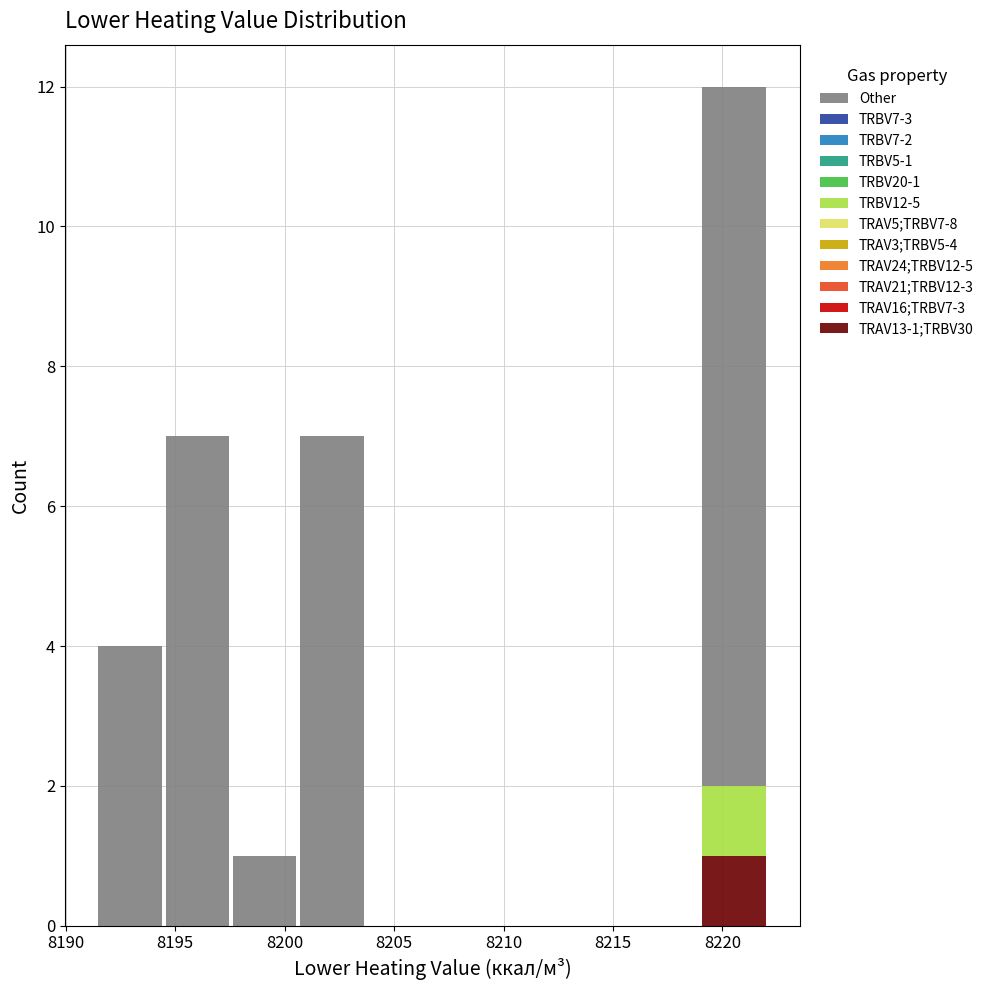

Which range on the x-axis has the tallest stacked bar (by total height)?

8219.0 to 8222.0